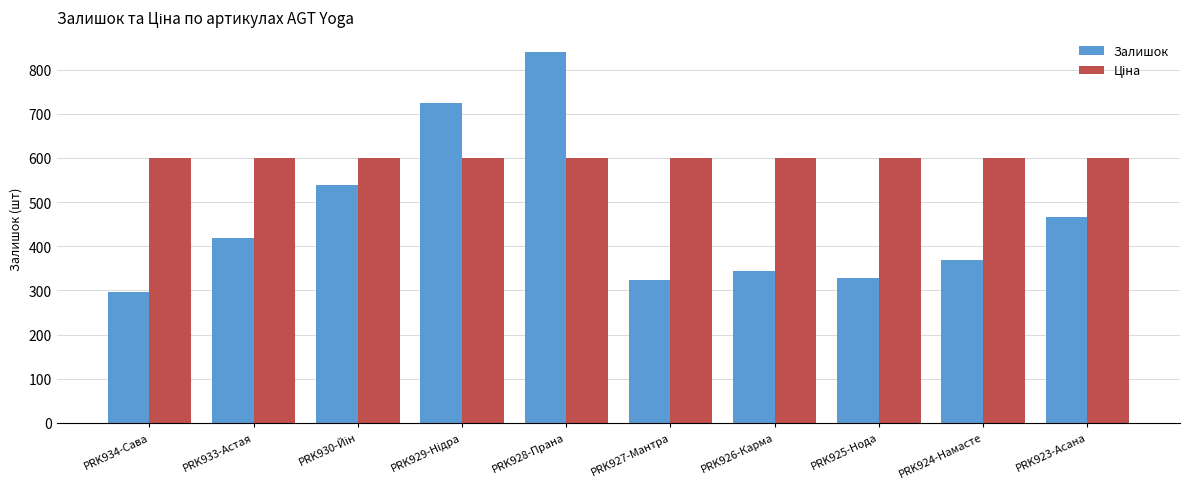

Is it true that Залишок equals 323.0 at PRK927-Мантра?

True